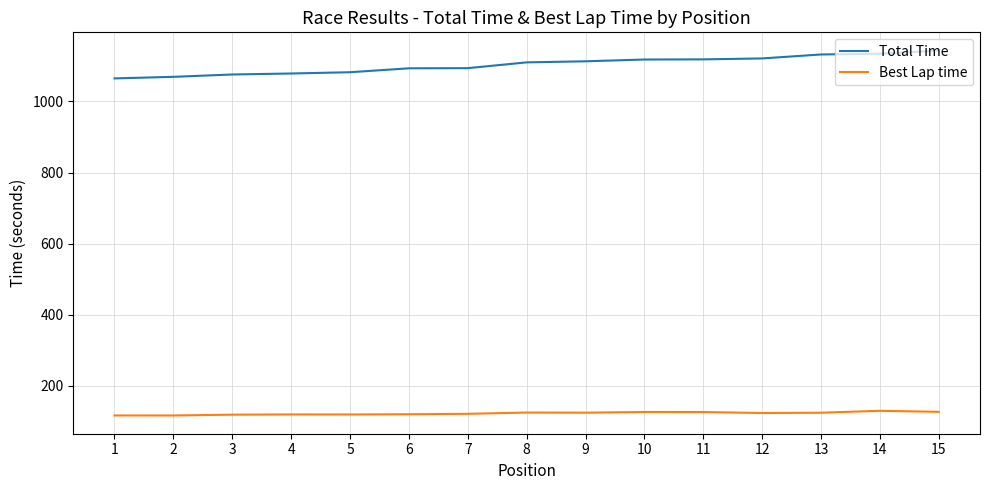

What is the difference between the highest and lowest values at 5?

962.8